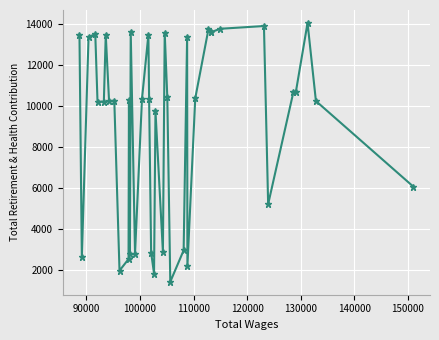

Reading left to right, transcribe all the data shown in this chart.

13431	2643	13360	13486	10191	10207	13460	10227	10242	1973	2536	10285	2798	13599	2806	10325	13458	10339	2852	1832	9740	2884	13557	10413	1430	2961	13370	2185	10366	13725	13590	13590	13752	13885	5210	10676	10691	14036	10233	6066